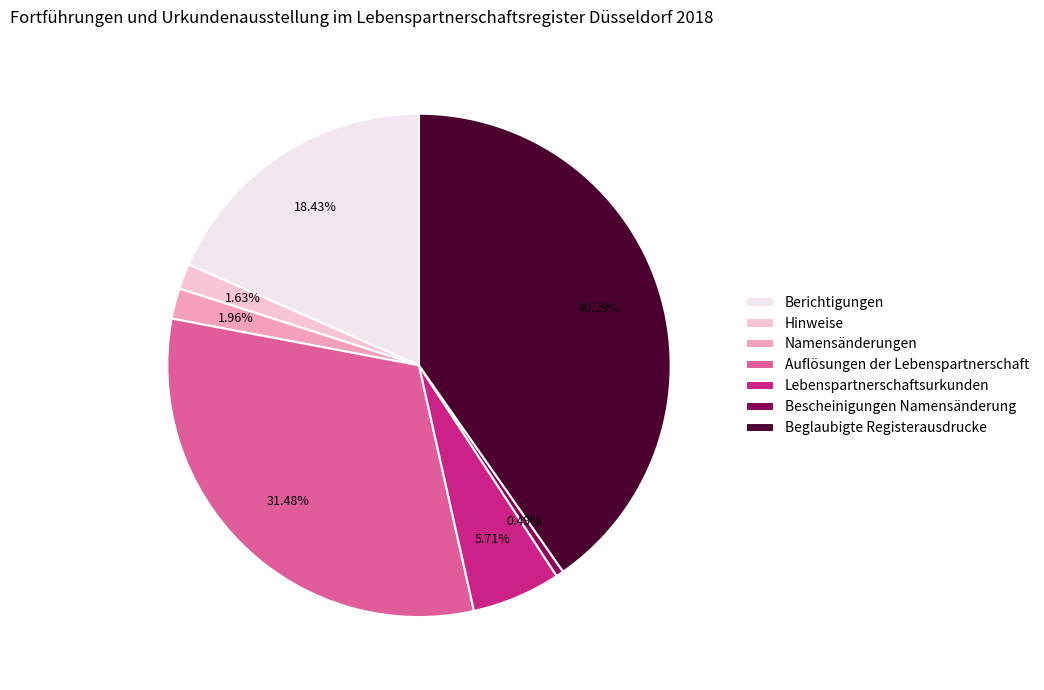

Which category has the smallest portion of the pie?

Bescheinigungen Namensänderung